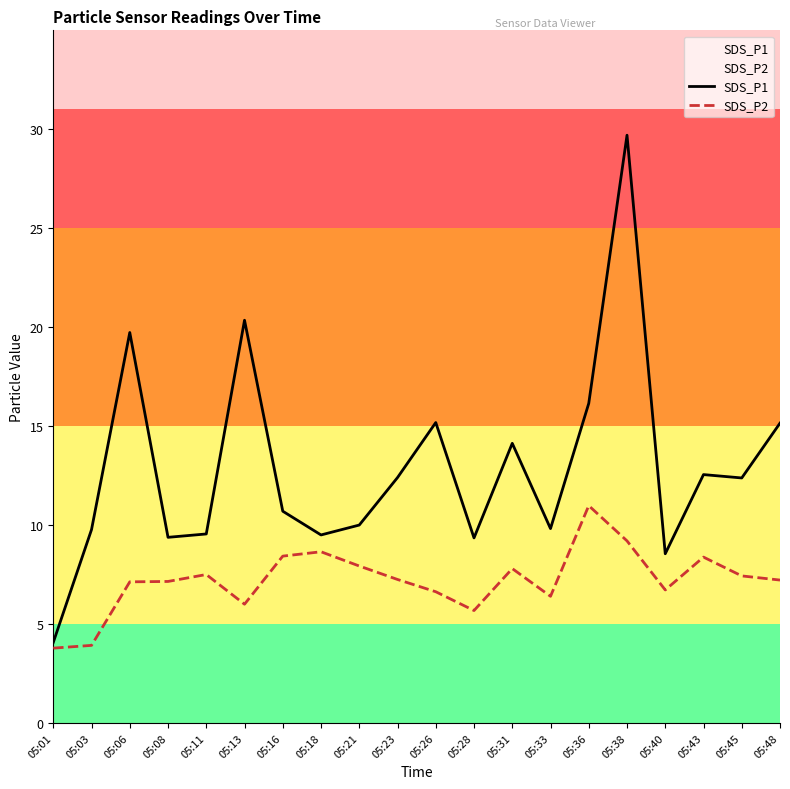

At which label does SDS_P2 first exceed 7?

05:06